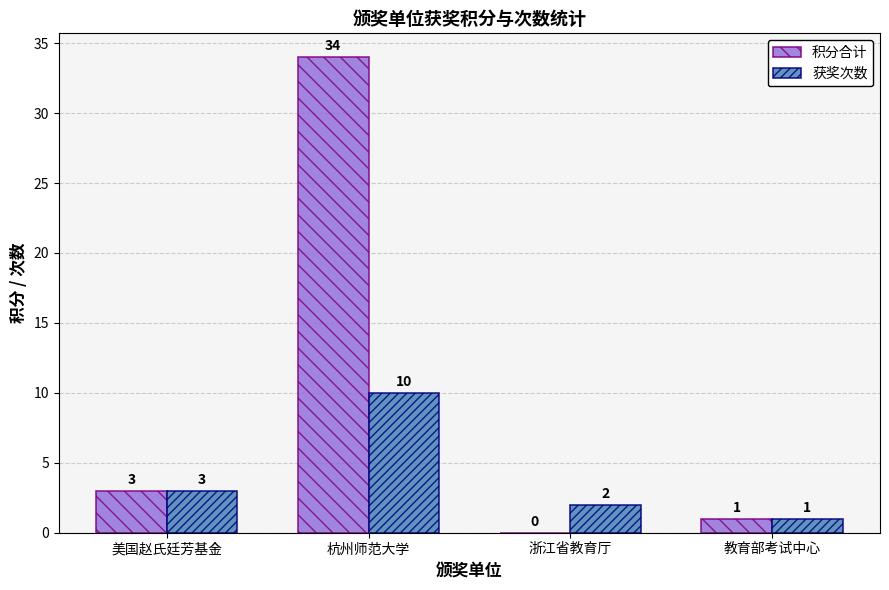

Count the number of data series in this chart.

2